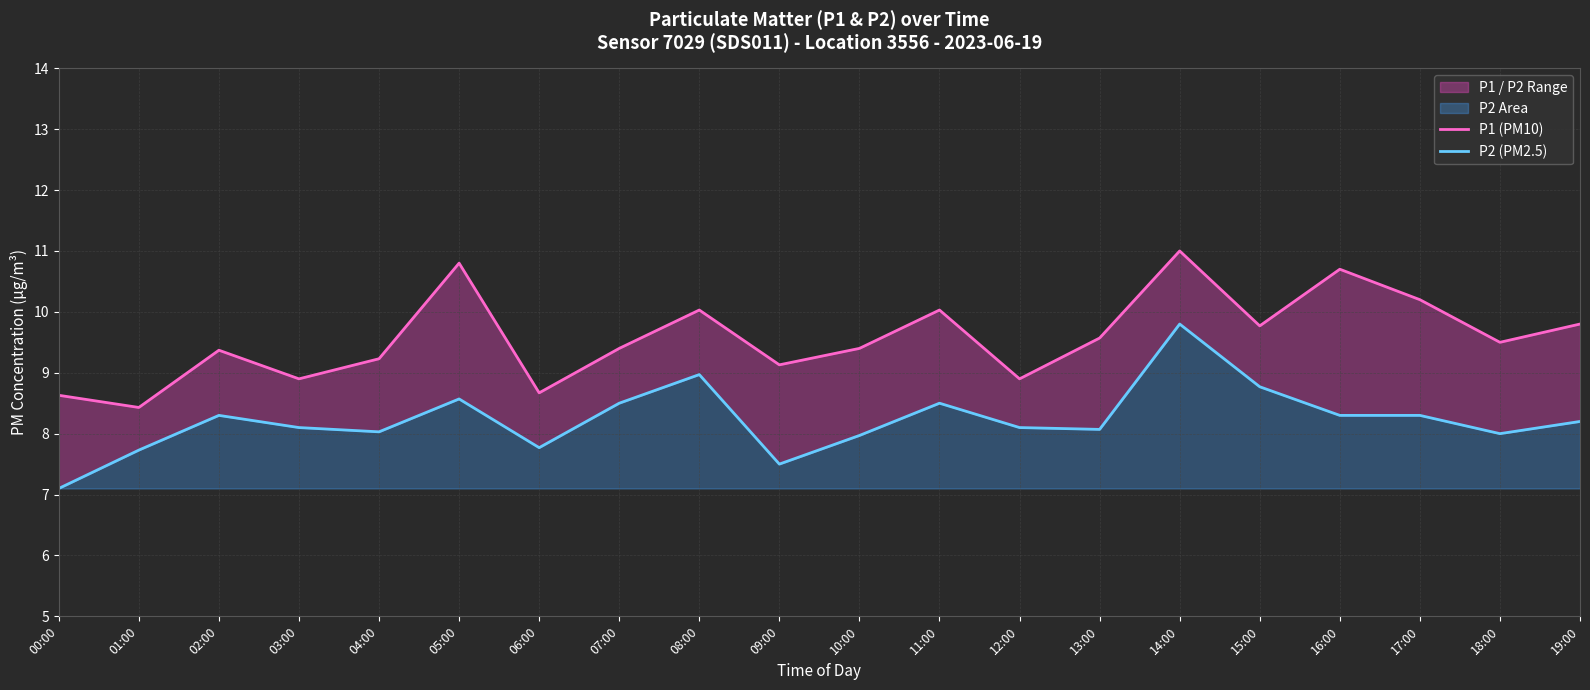

The P2 (PM2.5) series shows 8.0 at 04:00. True or false?

True